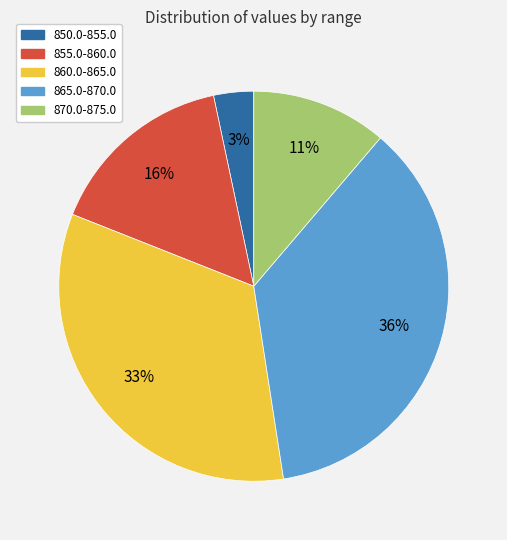

Which slice is the smallest?

850.0-855.0